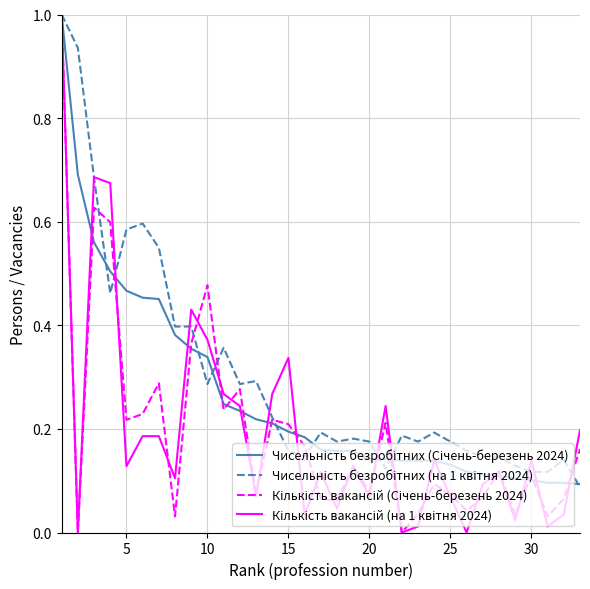

What is the maximum value shown in the chart?

1.0